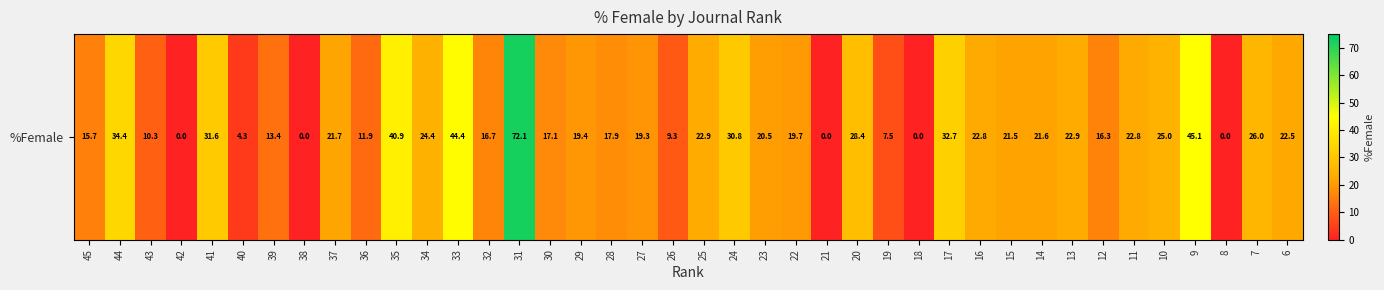

What is the change in value from 45 to 12?

+0.6